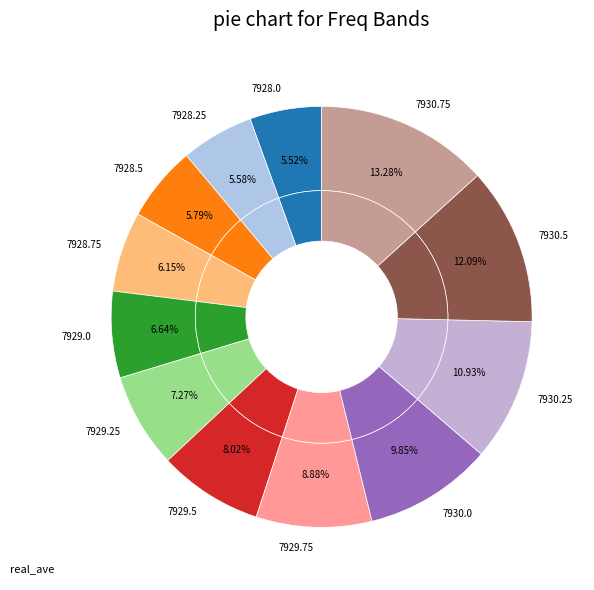

How many segments does this pie chart have?

12